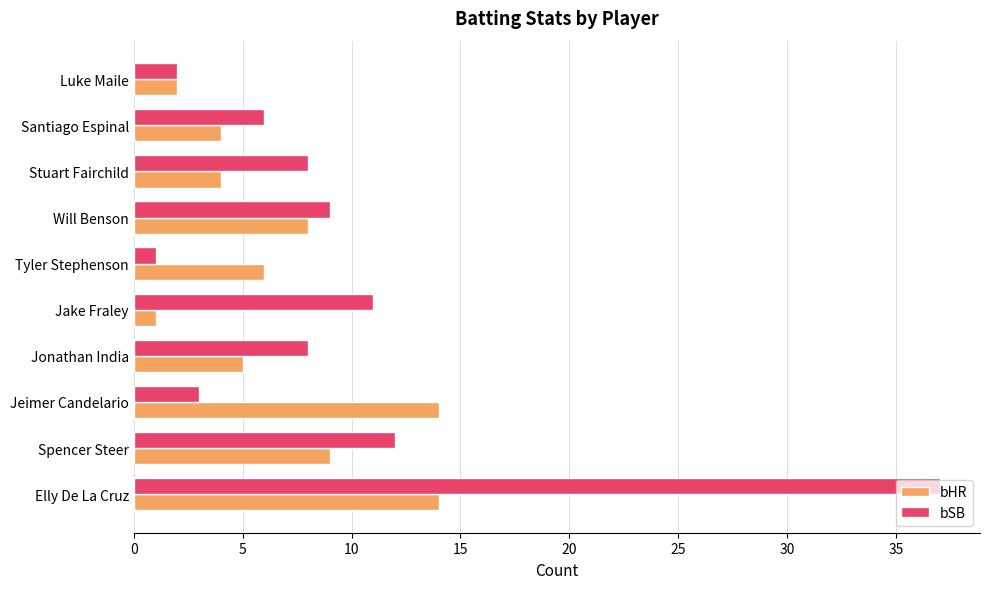

At which category is the sum across all series the highest?

Elly De La Cruz